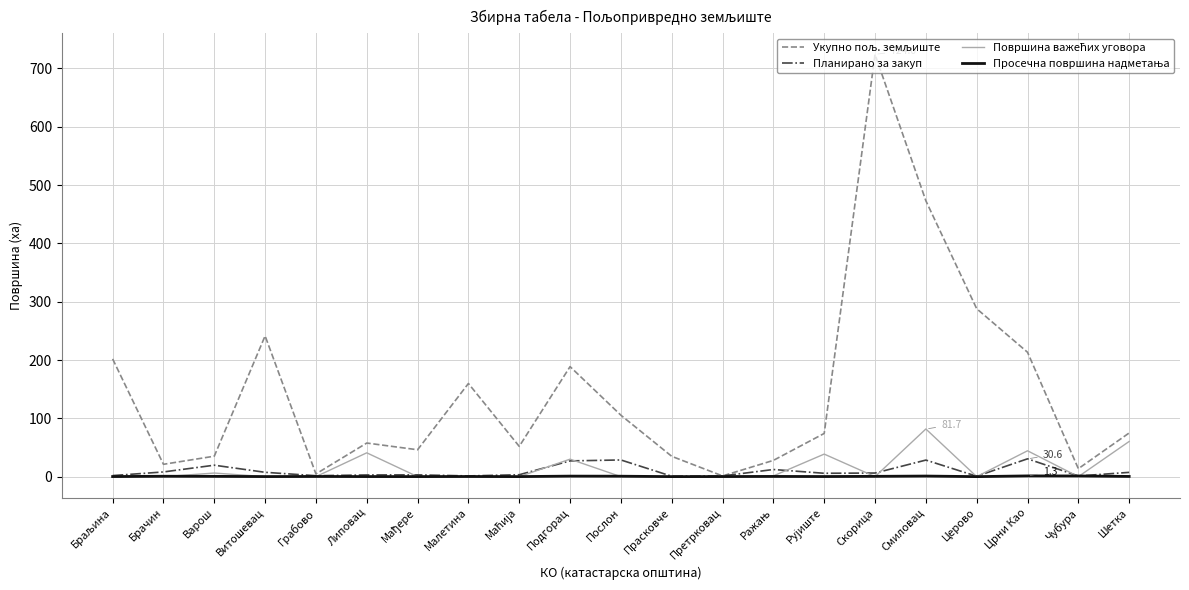

At which category is the sum across all series the highest?

Скорица